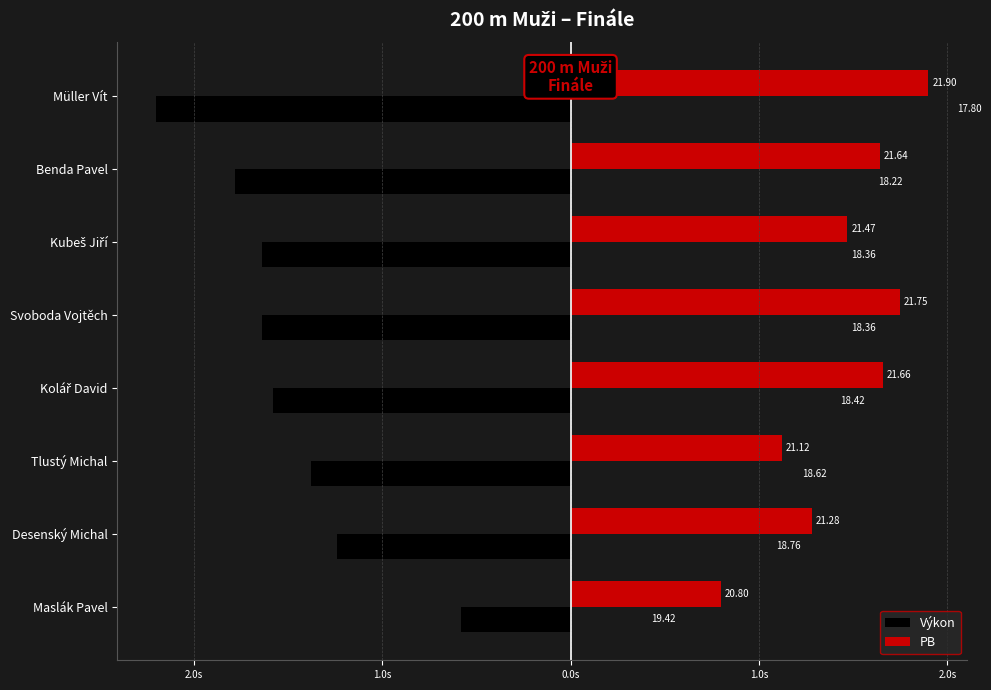

What are all the series names shown in the legend?

Výkon, PB